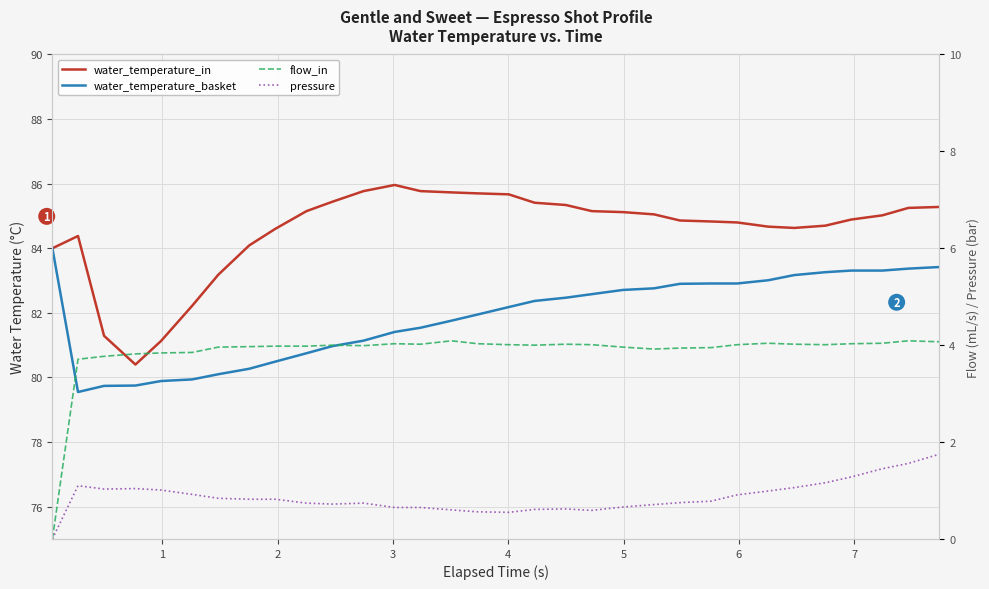

Which series has the widest spread of values?

water_temperature_in